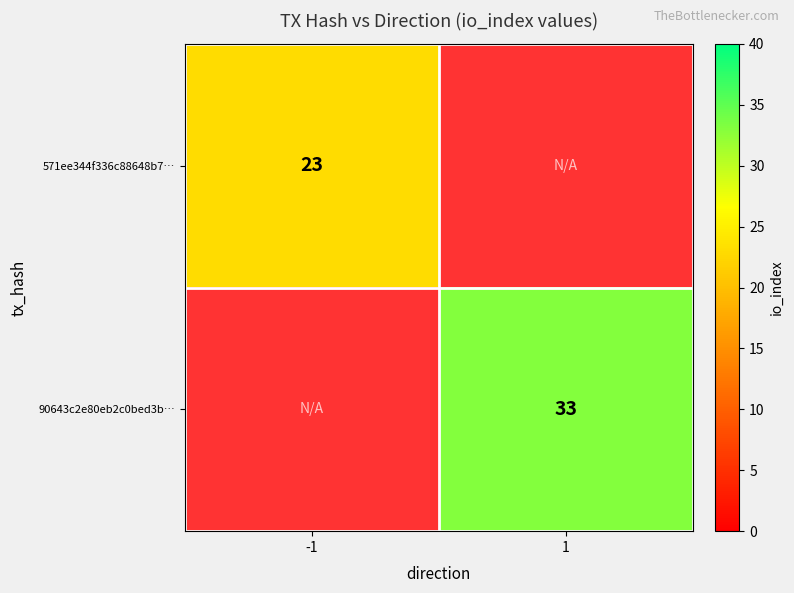

Is the value of 90643c2e80eb2c0bed3b… at 1 greater than the value of 571ee344f336c88648b7… at -1?

Yes